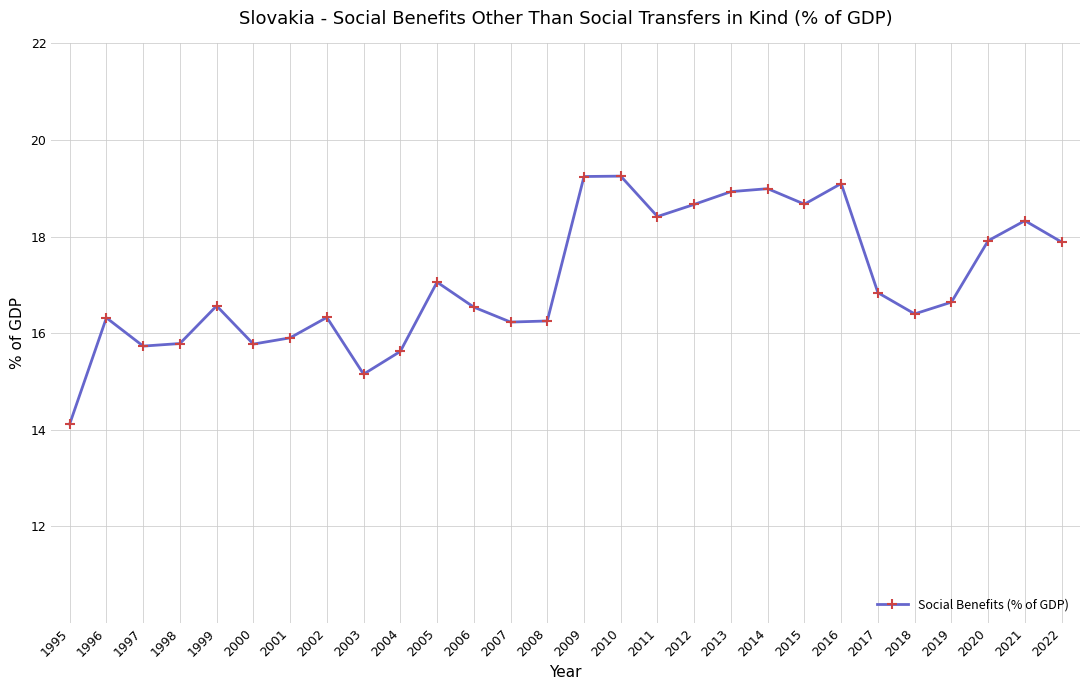

True or false: there are more than 1 points higher than both neighbors.

True